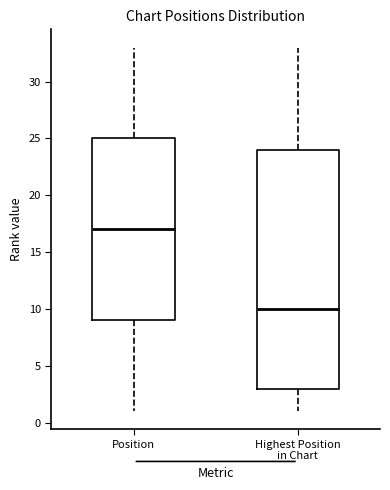

Which box's median line is the highest?

Position